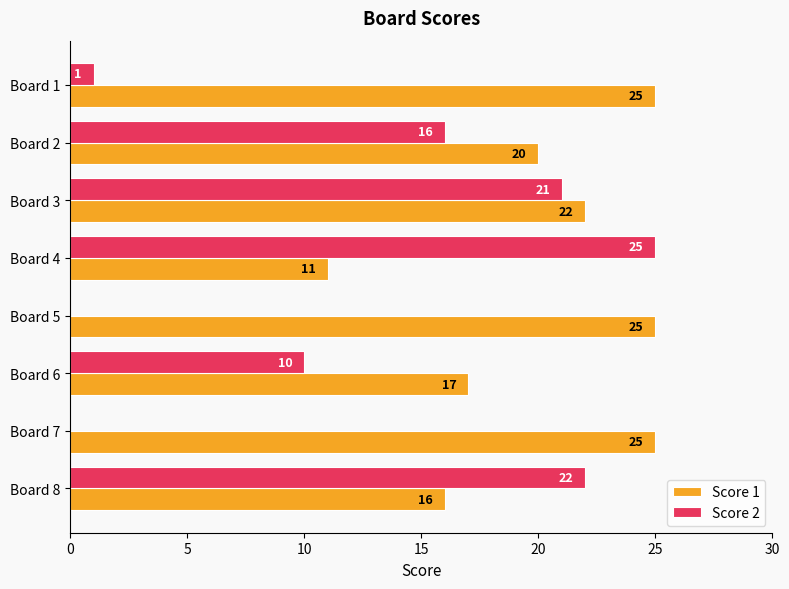

What is the sum of all Score 1 values?

161